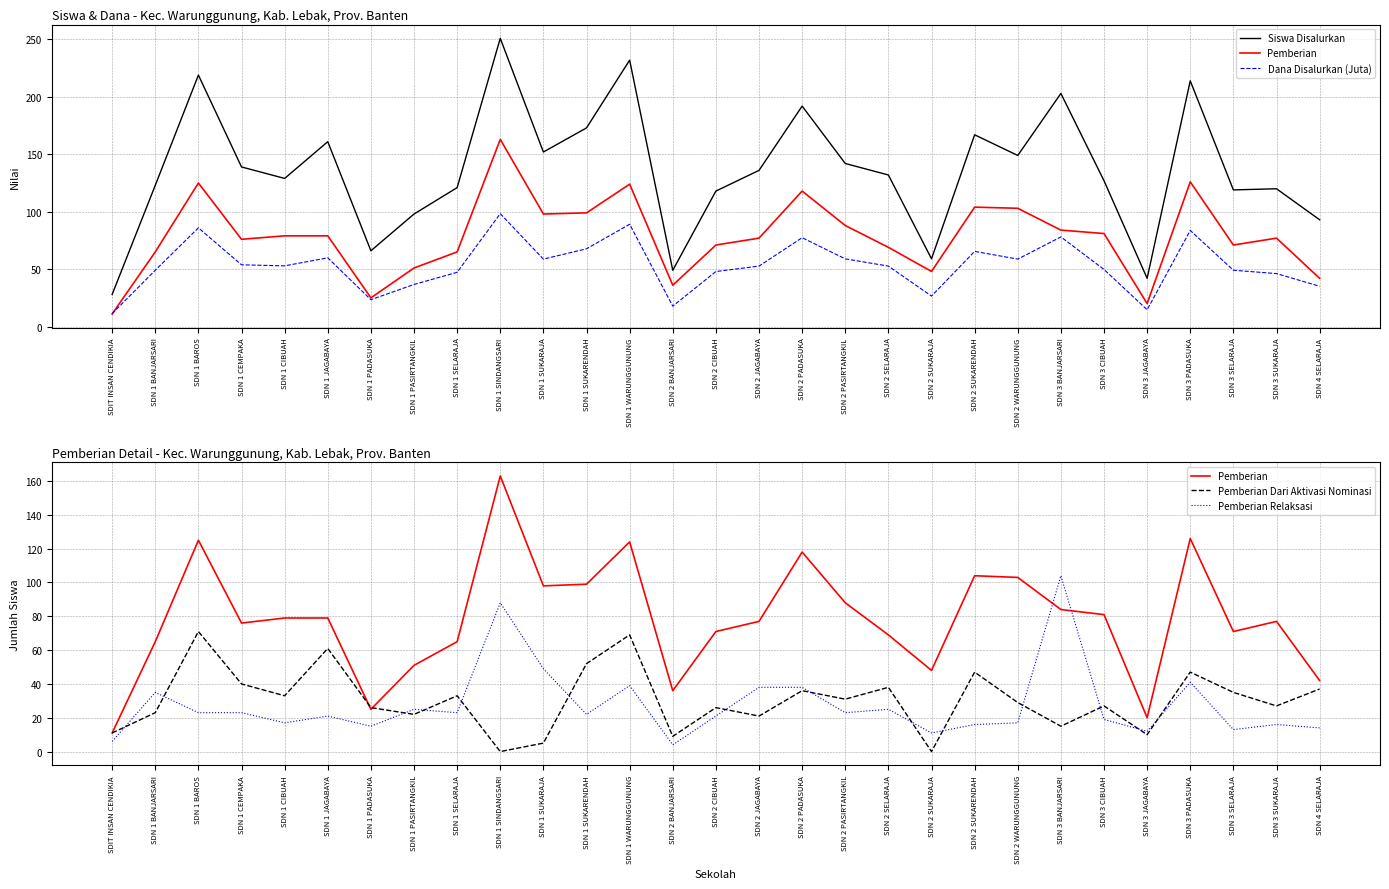

Which series has the largest range (max minus min)?

Siswa Disalurkan